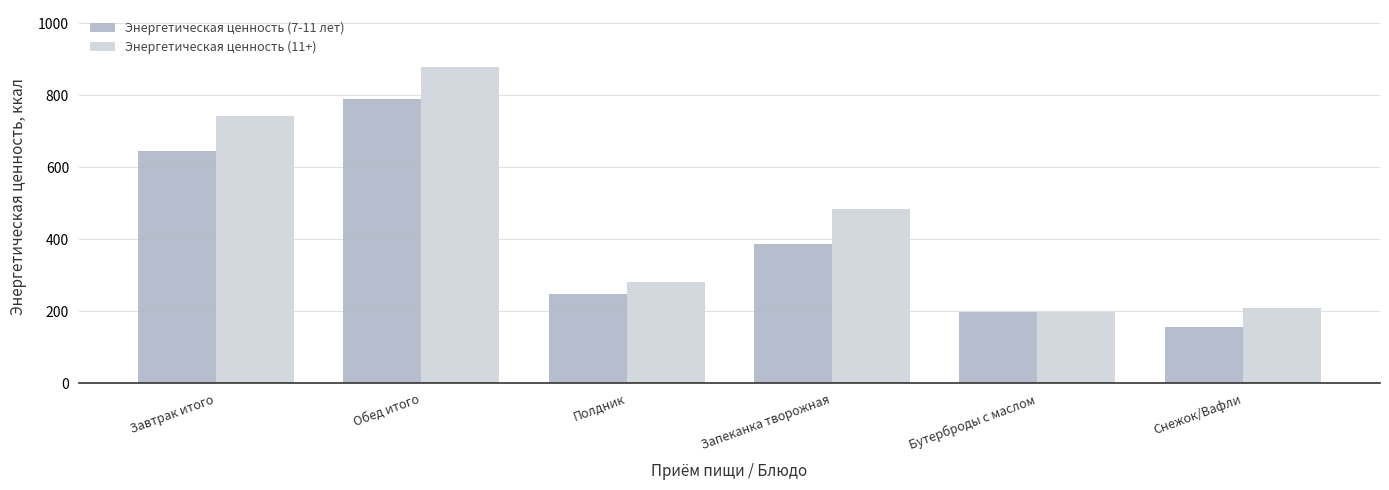

True or false: Энергетическая ценность (11+) has a value of 321.1 at Завтрак итого.

False